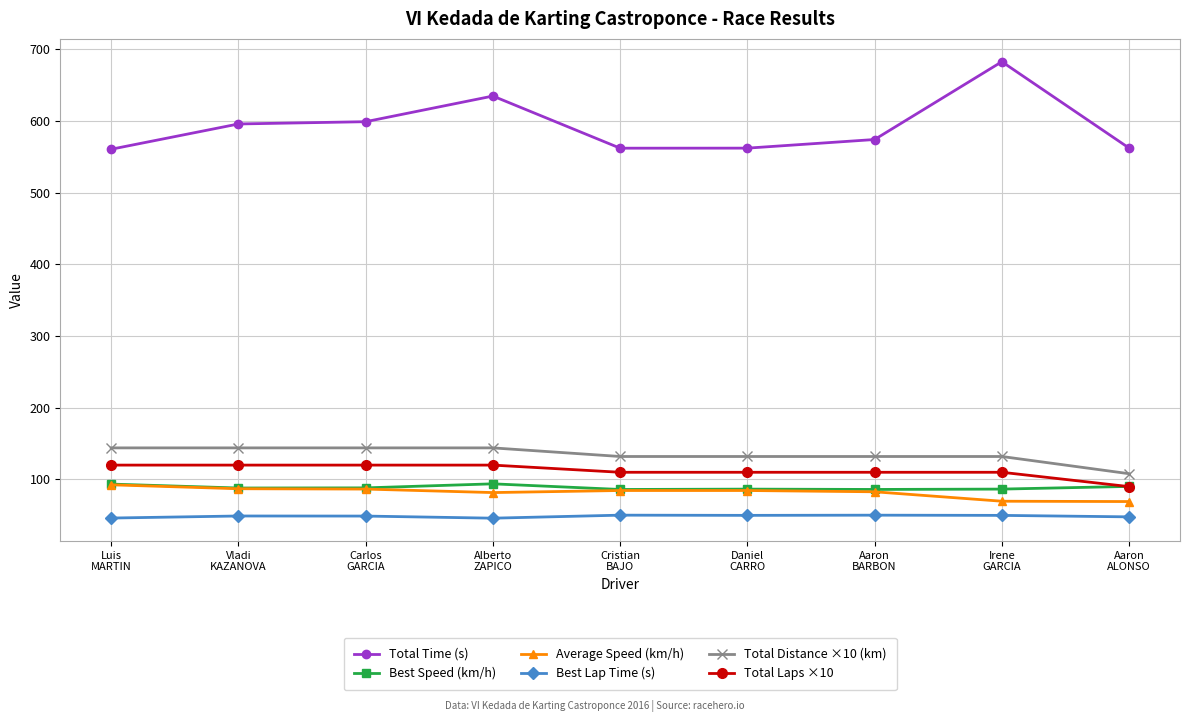

The value of Best Speed (km/h) at Carlos
GARCIA is 88.2. True or false?

True